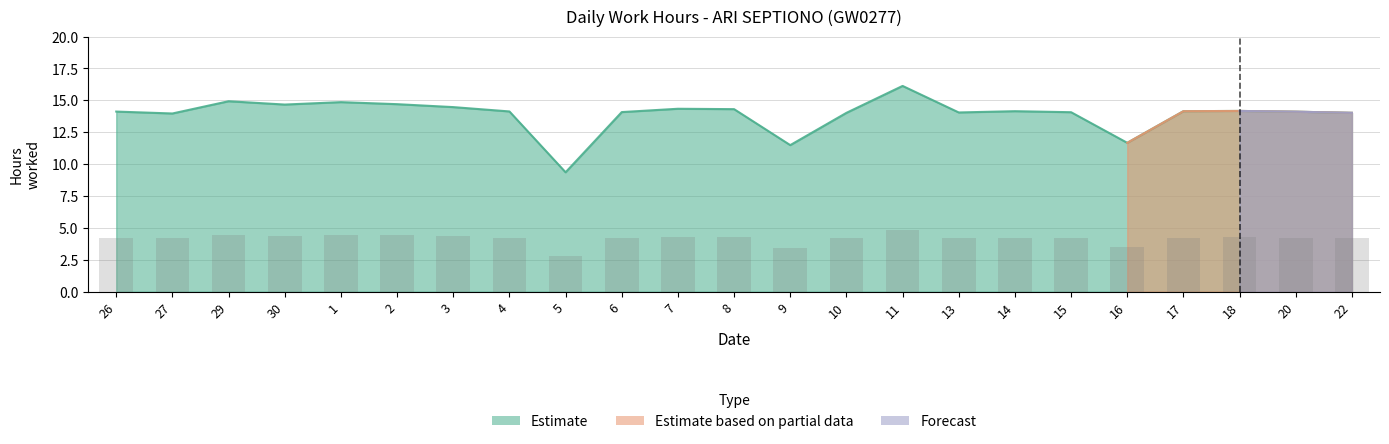

What is the total value across all series at 18?

42.5